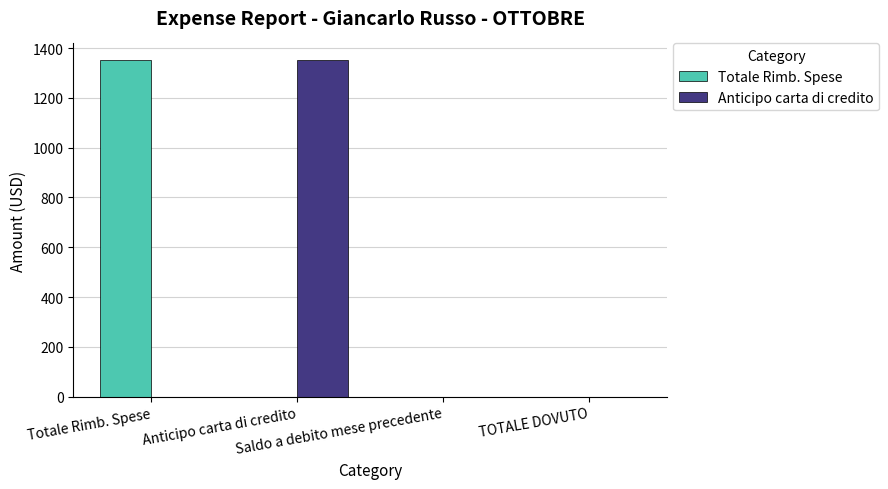

Rank the categories by Anticipo carta di credito value from highest to lowest.

Anticipo carta di credito, Totale Rimb. Spese, Saldo a debito mese precedente, TOTALE DOVUTO